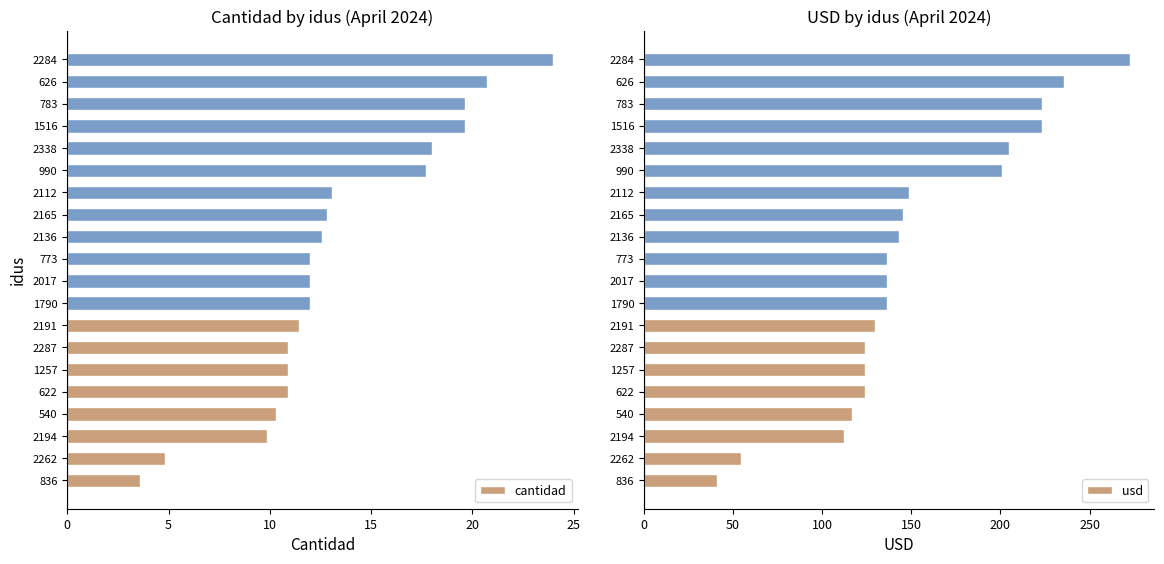

Reading right to left, list all the values displayed in this chart.

cantidad: 24.0	20.7	19.6	19.6	18.0	17.7	13.1	12.8	12.6	12.0	12.0	12.0	11.4	10.9	10.9	10.9	10.3	9.9	4.8	3.6
usd: 272.7	235.5	223.1	223.1	204.5	201.0	148.8	145.5	142.9	136.4	136.4	136.4	129.9	124.0	124.0	124.0	116.9	112.3	54.5	40.9